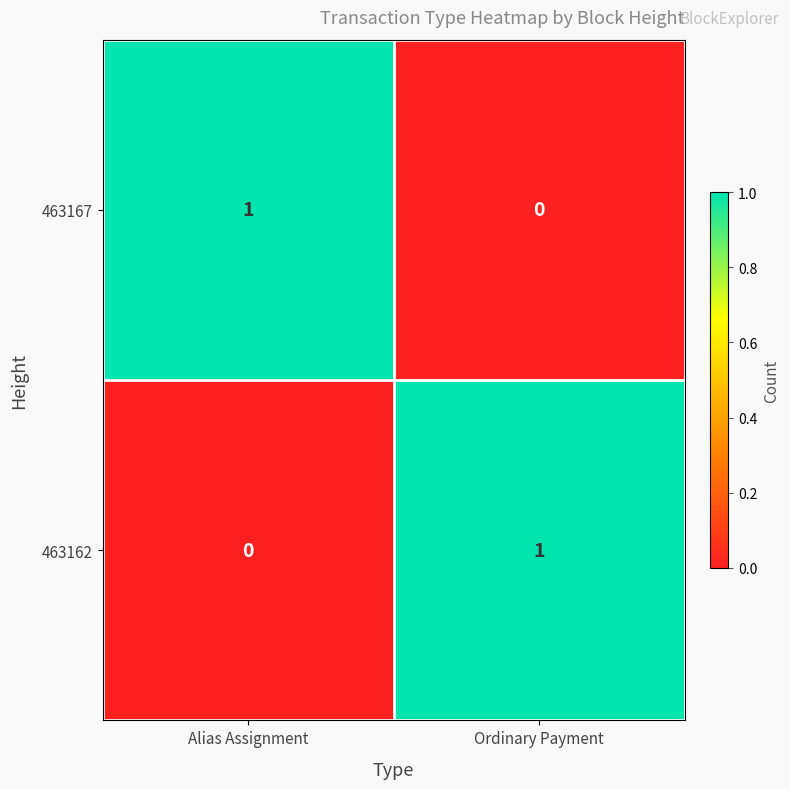

At which label is 463162 closest to 0?

Alias Assignment